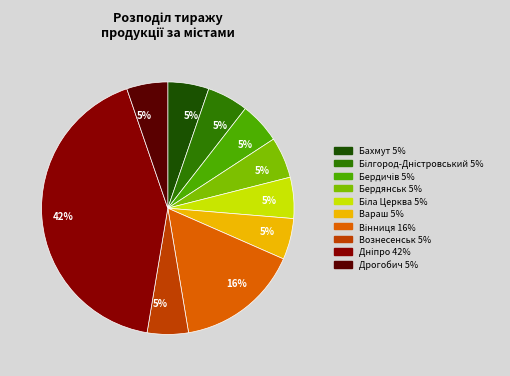

To the nearest percent, what is the average slice percentage?

10%